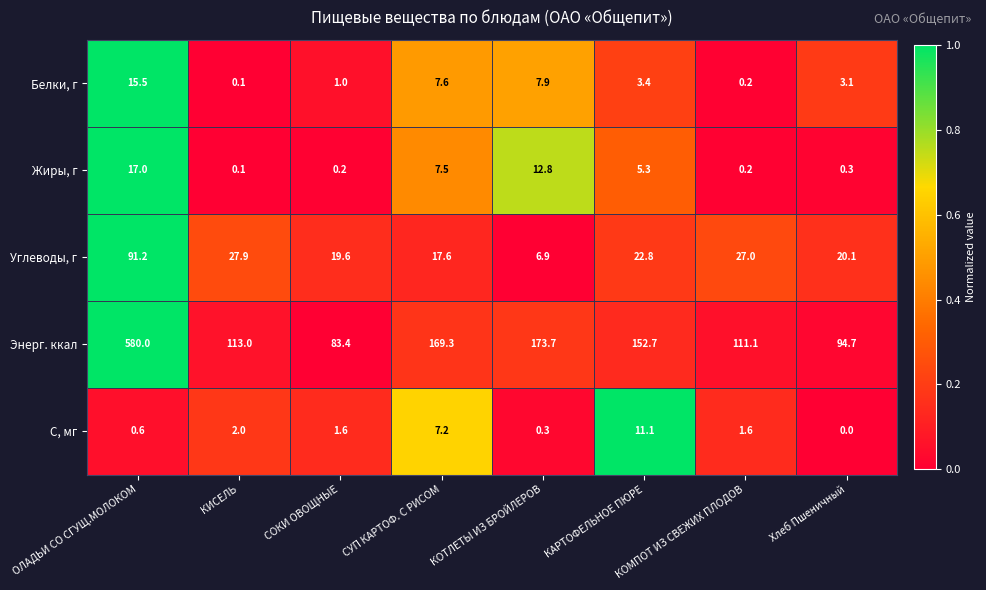

What is the spread (max minus min) of values at КИСЕЛЬ?

112.9